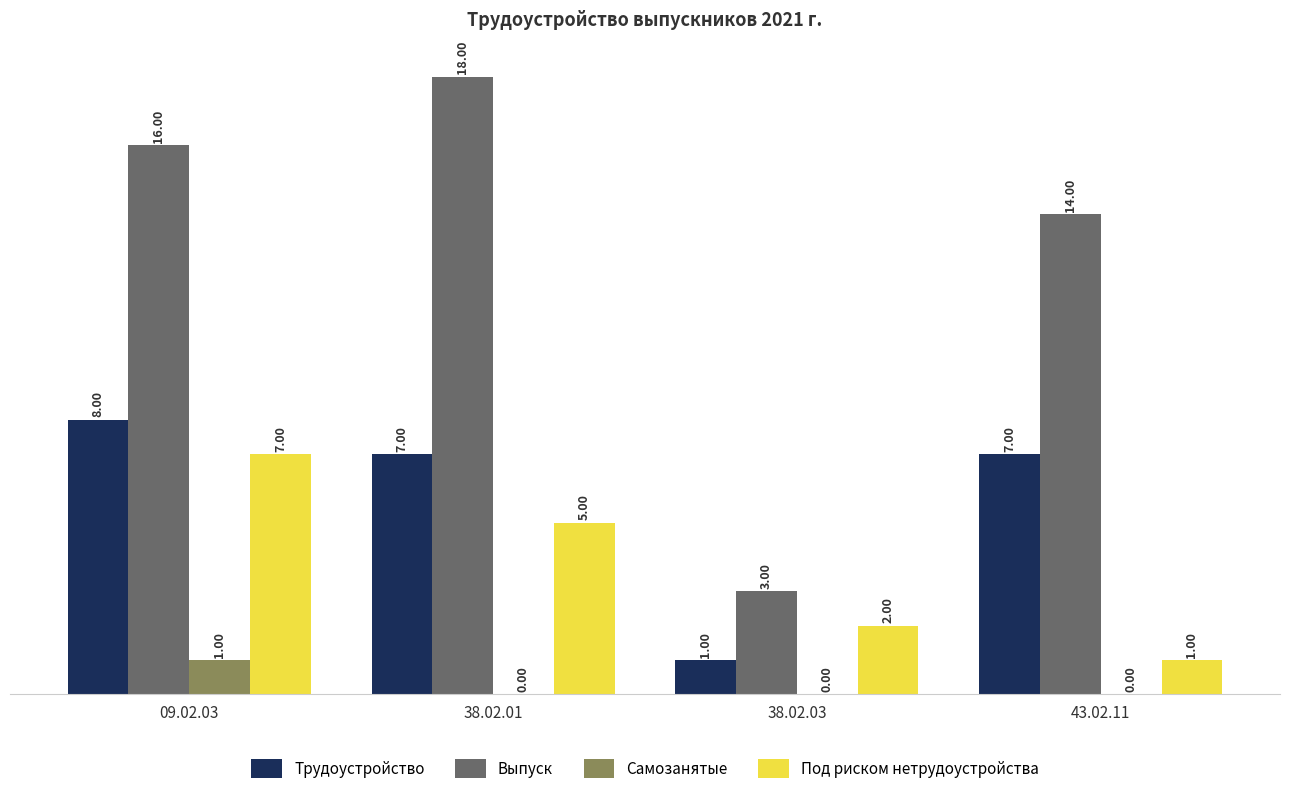

Reading left to right, what are all the values shown in this chart?

Трудоустройство: 09.02.03=8	38.02.01=7	38.02.03=1	43.02.11=7
Выпуск: 09.02.03=16	38.02.01=18	38.02.03=3	43.02.11=14
Самозанятые: 09.02.03=1	38.02.01=0	38.02.03=0	43.02.11=0
Под риском нетрудоустройства: 09.02.03=7	38.02.01=5	38.02.03=2	43.02.11=1